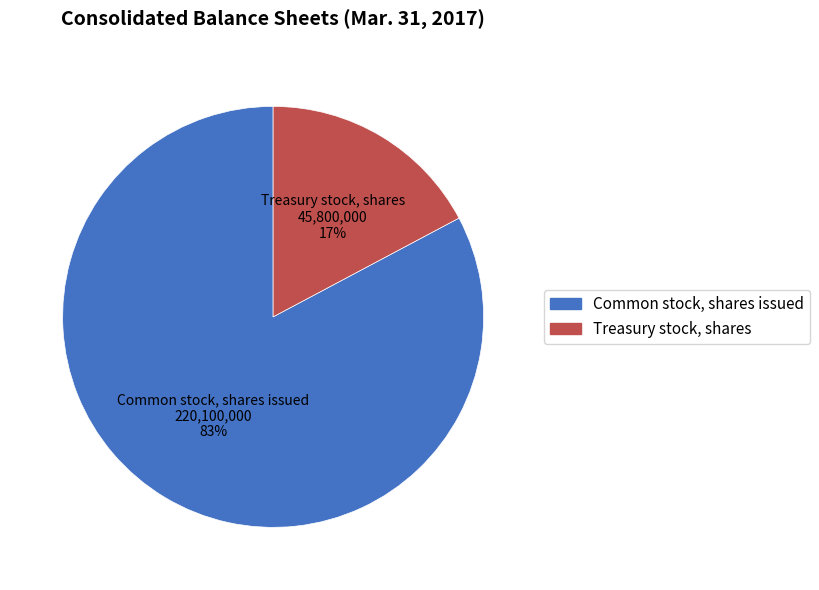

Does Common stock, shares issued represent more than half of the total?

Yes